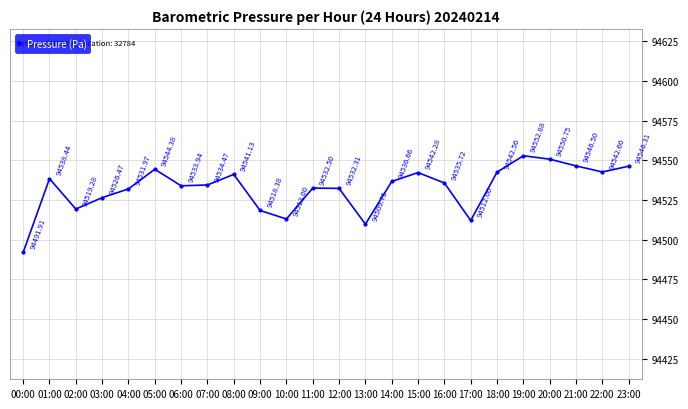

Rank the categories by value from highest to lowest.

19:00, 20:00, 21:00, 23:00, 05:00, 22:00, 18:00, 15:00, 08:00, 01:00, 14:00, 16:00, 07:00, 06:00, 11:00, 12:00, 04:00, 03:00, 02:00, 09:00, 10:00, 17:00, 13:00, 00:00